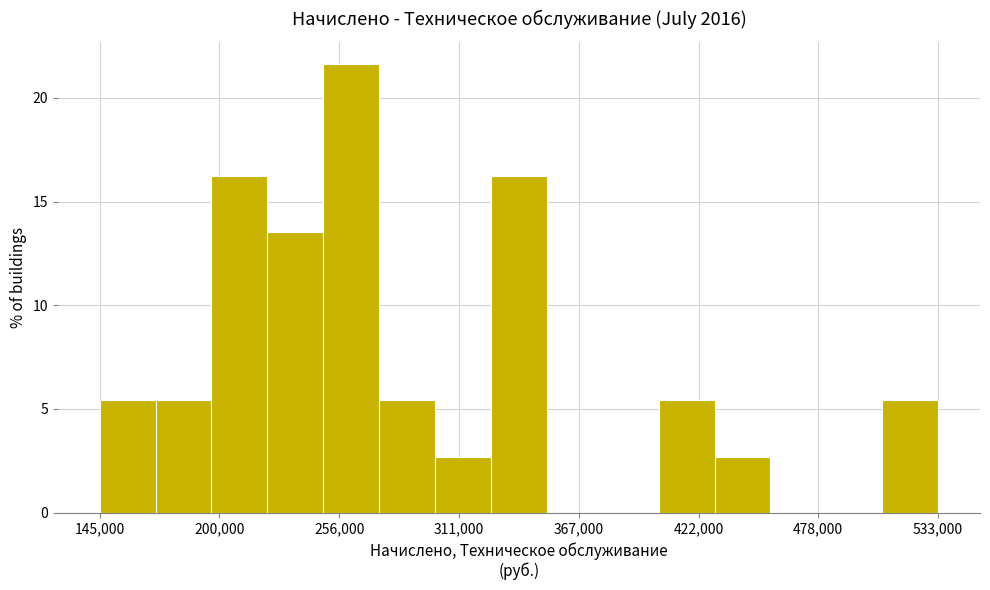

Read against the x-axis, roughly where is the centre of the tallest bar?

260000